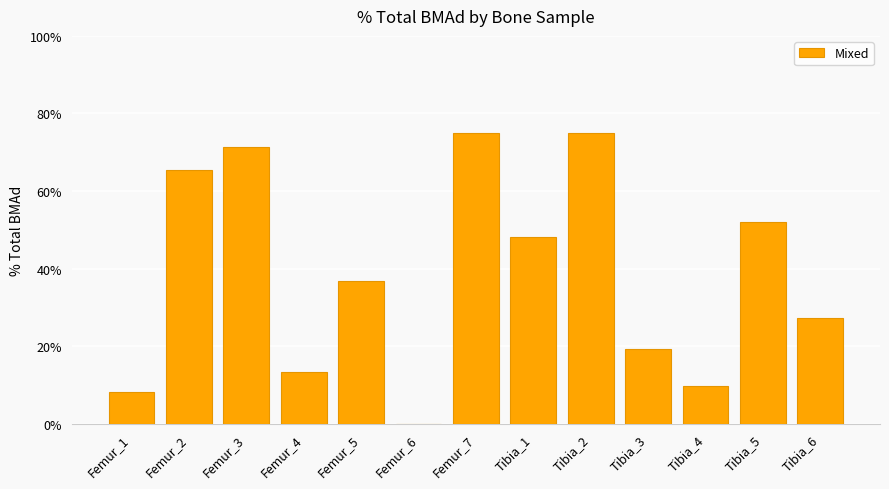

Reading right to left, transcribe all the data shown in this chart.

27.3	51.9	9.7	19.2	75.0	48.1	75.0	0.0	36.8	13.2	71.4	65.5	8.1